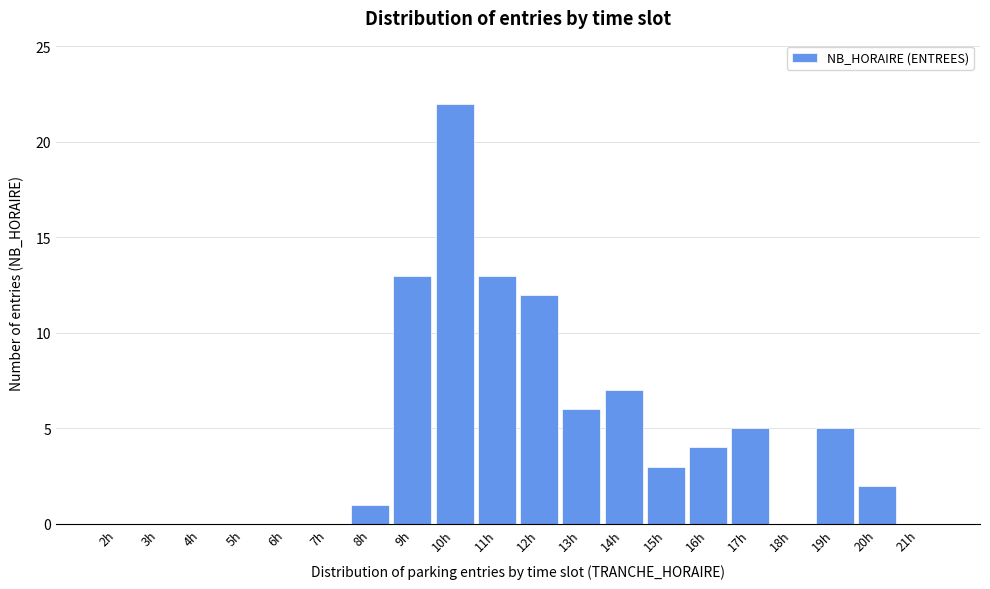

Reading left to right, extract all data points from this chart.

2h=0	3h=0	4h=0	5h=0	6h=0	7h=0	8h=1	9h=13	10h=22	11h=13	12h=12	13h=6	14h=7	15h=3	16h=4	17h=5	18h=0	19h=5	20h=2	21h=0